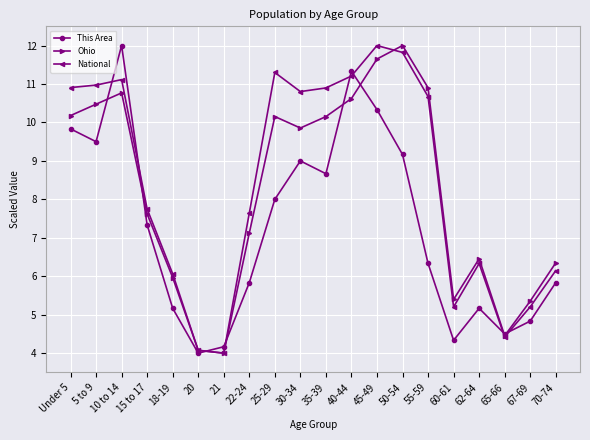

Reading right to left, list all the values displayed in this chart.

This Area: 70-74=5.8	67-69=4.8	65-66=4.5	62-64=5.2	60-61=4.3	55-59=6.3	50-54=9.2	45-49=10.3	40-44=11.3	35-39=8.7	30-34=9.0	25-29=8.0	22-24=5.8	21=4.2	20=4.0	18-19=5.2	15 to 17=7.3	10 to 14=12.0	5 to 9=9.5	Under 5=9.8
Ohio: 70-74=6.3	67-69=5.4	65-66=4.5	62-64=6.5	60-61=5.4	55-59=10.9	50-54=12.0	45-49=11.7	40-44=10.6	35-39=10.2	30-34=9.9	25-29=10.2	22-24=7.1	21=4.0	20=4.1	18-19=6.0	15 to 17=7.6	10 to 14=10.8	5 to 9=10.5	Under 5=10.2
National: 70-74=6.1	67-69=5.2	65-66=4.4	62-64=6.3	60-61=5.2	55-59=10.7	50-54=11.8	45-49=12.0	40-44=11.2	35-39=10.9	30-34=10.8	25-29=11.3	22-24=7.6	21=4.0	20=4.1	18-19=6.1	15 to 17=7.7	10 to 14=11.1	5 to 9=11.0	Under 5=10.9